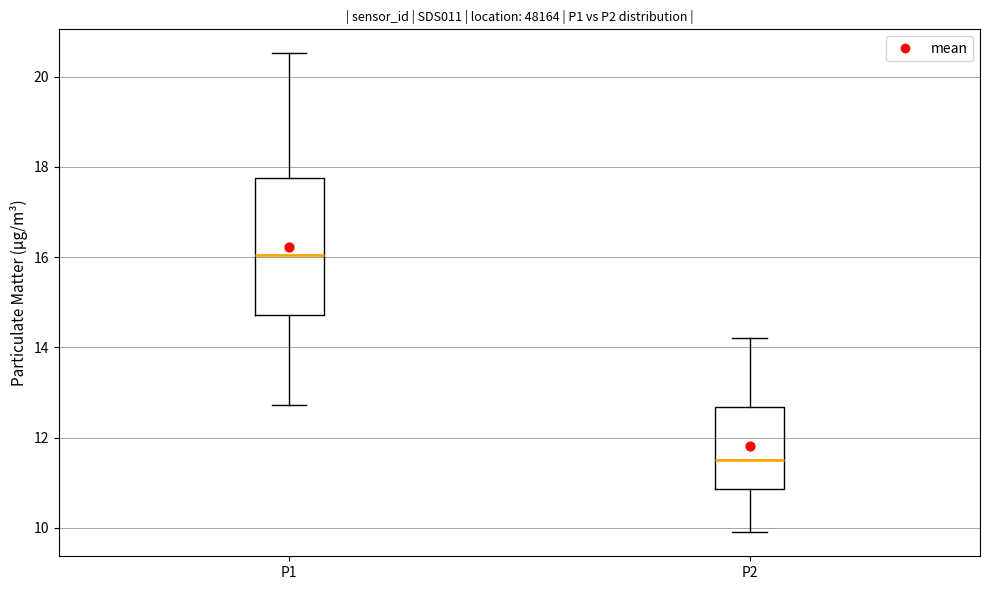

Reading left to right, transcribe this box plot: for each box, give where its median line is, the range the box spans, and where its two whiskers end, as read against the y-axis. The values are not printed on the chart, so give them approximately, as read against the axis.

P1: median 16.0, box 14.8 to 17.8, whiskers 12.8 to 20.6
P2: median 11.6, box 10.8 to 12.6, whiskers 10.0 to 14.2